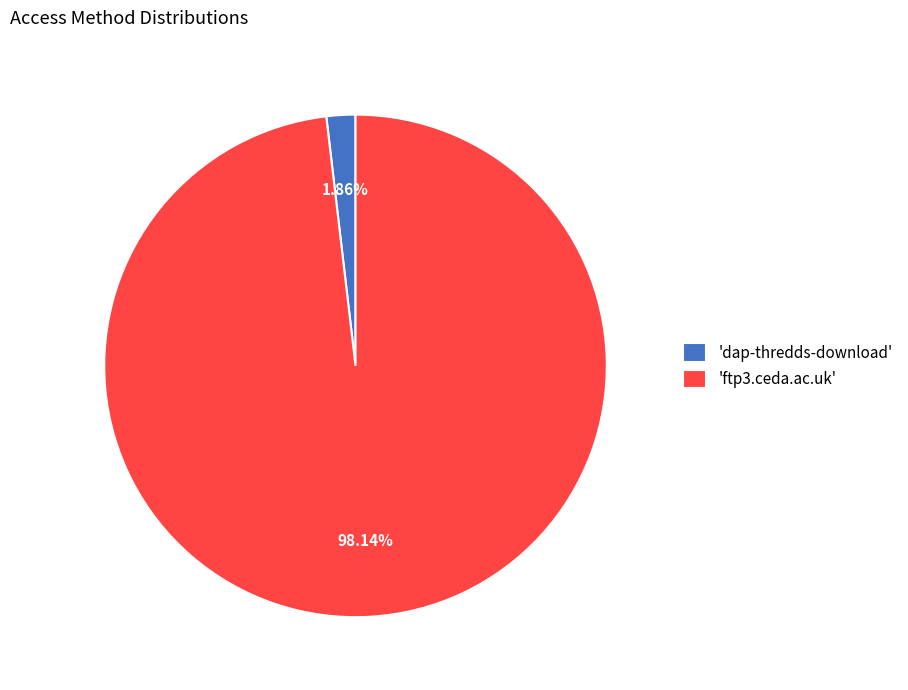

Between 'ftp3.ceda.ac.uk' and 'dap-thredds-download', which is larger?

'ftp3.ceda.ac.uk'